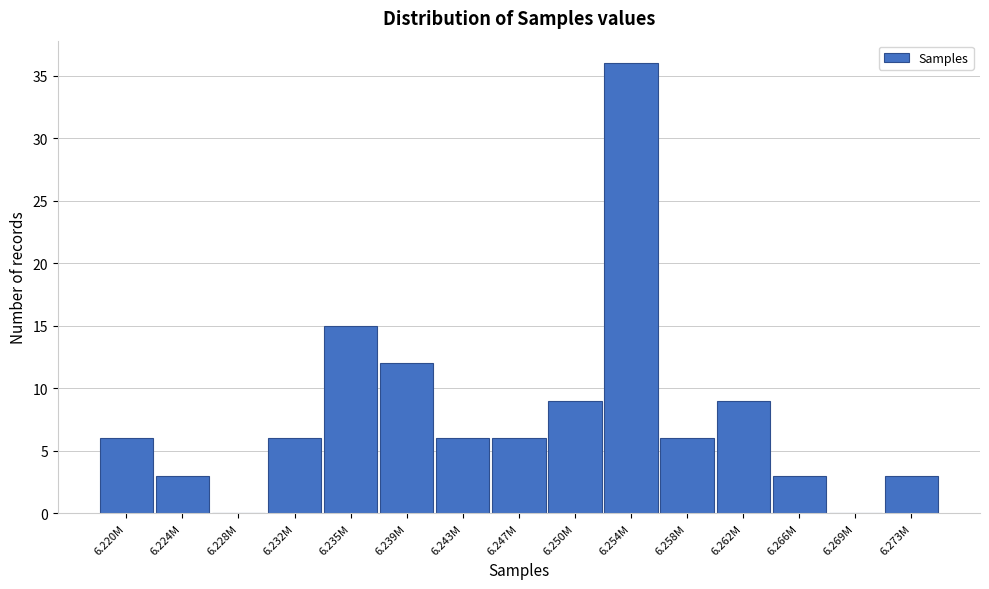

Reading left to right, extract all data points from this chart.

6.220M=6	6.224M=3	6.228M=0	6.232M=6	6.235M=15	6.239M=12	6.243M=6	6.247M=6	6.250M=9	6.254M=36	6.258M=6	6.262M=9	6.266M=3	6.269M=0	6.273M=3